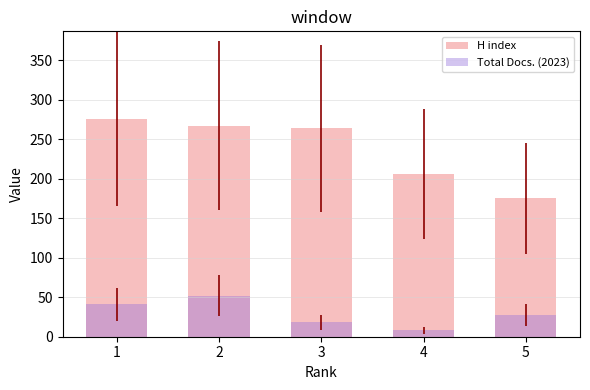

Which category has the lowest value in the Total Docs. (2023) series?

4